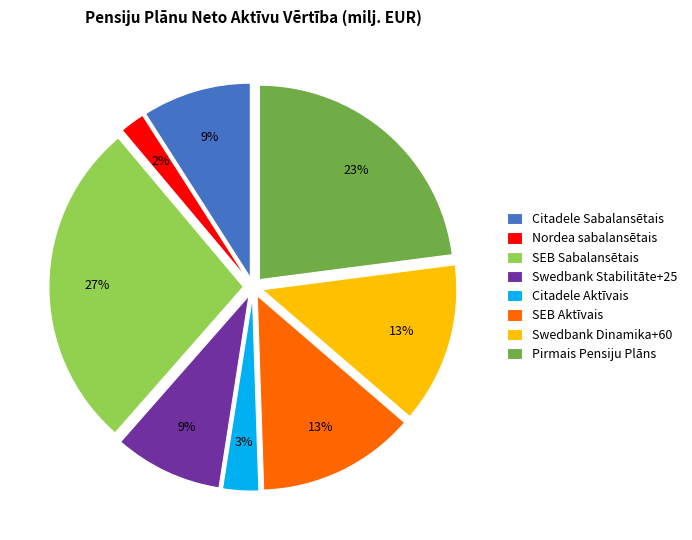

The SEB Sabalansētais slice represents 13% of the pie. True or false?

False